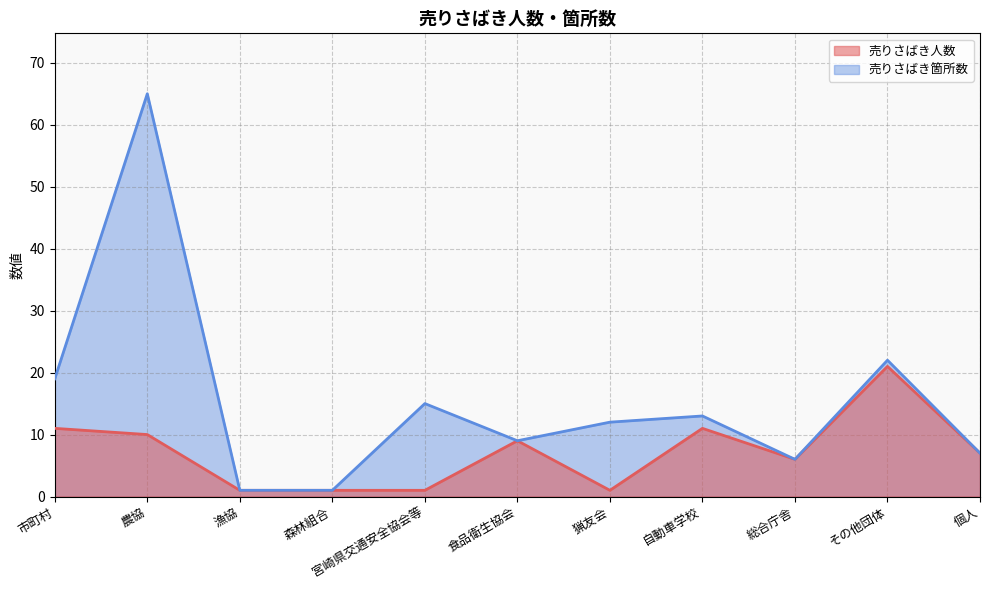

At which label is 売りさばき箇所数 closest to 33?

その他団体